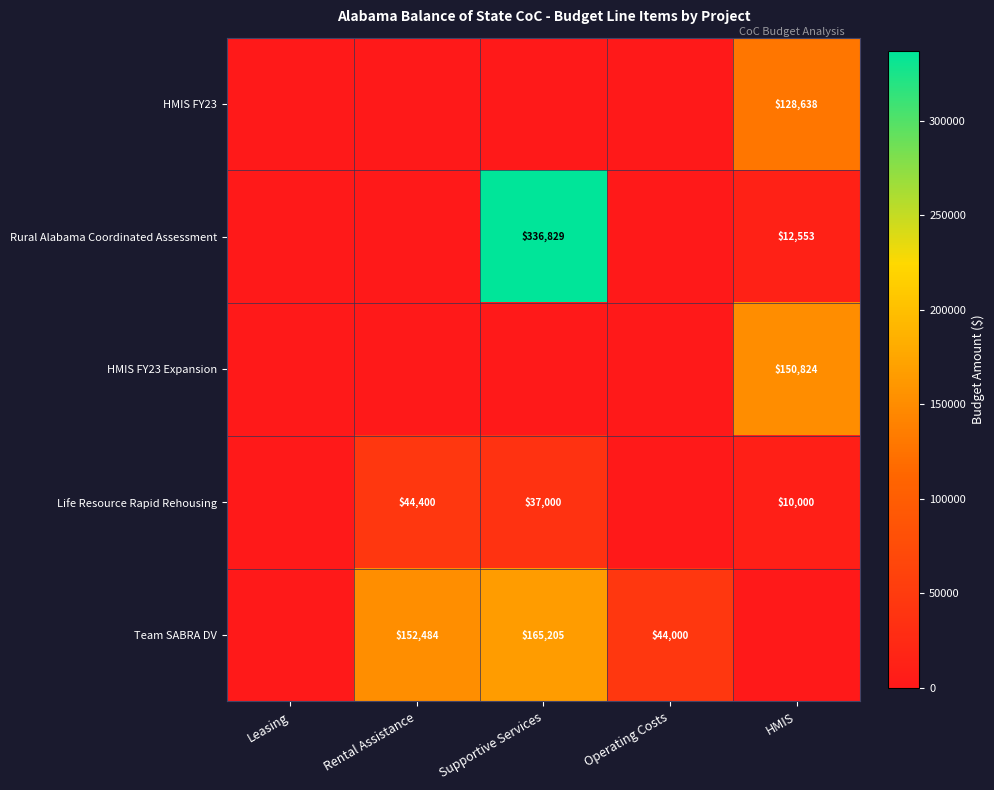

The value of HMIS FY23 at HMIS is 225846. True or false?

False